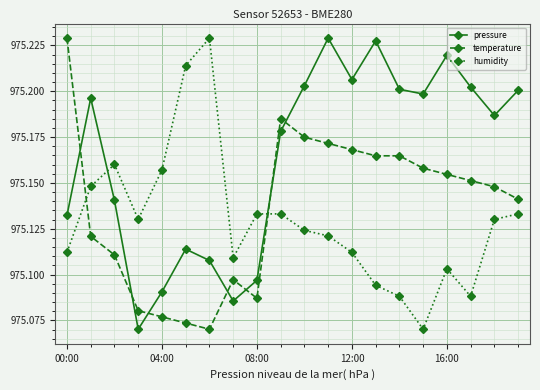

List the series in order of their overall mean, highest first.

pressure, temperature, humidity